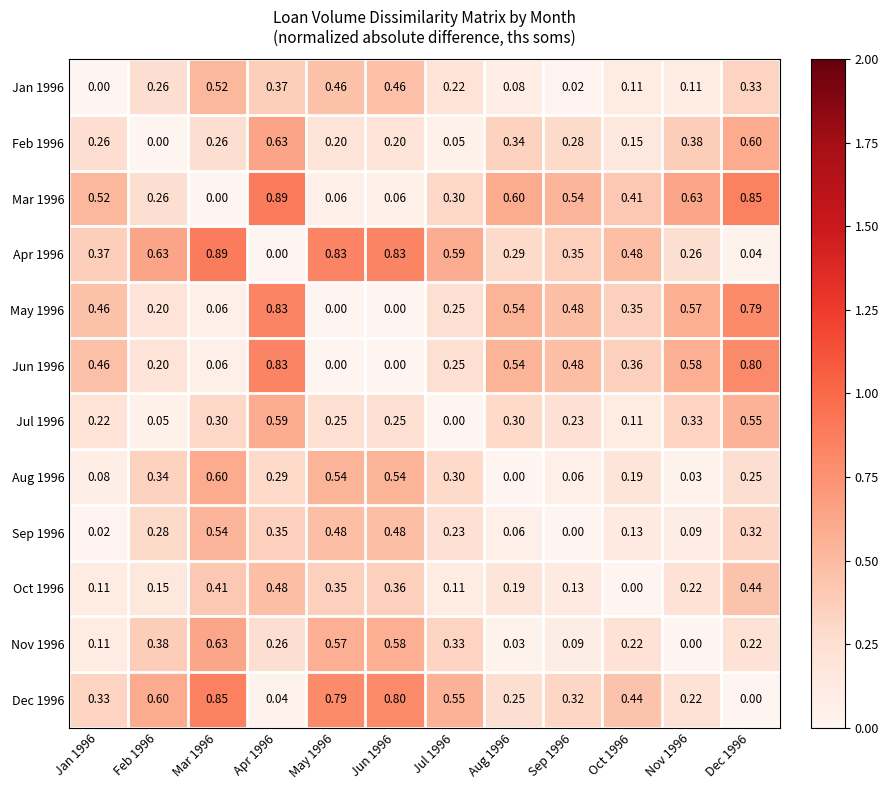

Reading left to right, what are all the values shown in this chart?

Jan 1996: Jan 1996=0.0	Feb 1996=0.3	Mar 1996=0.5	Apr 1996=0.4	May 1996=0.5	Jun 1996=0.5	Jul 1996=0.2	Aug 1996=0.1	Sep 1996=0.0	Oct 1996=0.1	Nov 1996=0.1	Dec 1996=0.3
Feb 1996: Jan 1996=0.3	Feb 1996=0.0	Mar 1996=0.3	Apr 1996=0.6	May 1996=0.2	Jun 1996=0.2	Jul 1996=0.1	Aug 1996=0.3	Sep 1996=0.3	Oct 1996=0.1	Nov 1996=0.4	Dec 1996=0.6
Mar 1996: Jan 1996=0.5	Feb 1996=0.3	Mar 1996=0.0	Apr 1996=0.9	May 1996=0.1	Jun 1996=0.1	Jul 1996=0.3	Aug 1996=0.6	Sep 1996=0.5	Oct 1996=0.4	Nov 1996=0.6	Dec 1996=0.8
Apr 1996: Jan 1996=0.4	Feb 1996=0.6	Mar 1996=0.9	Apr 1996=0.0	May 1996=0.8	Jun 1996=0.8	Jul 1996=0.6	Aug 1996=0.3	Sep 1996=0.3	Oct 1996=0.5	Nov 1996=0.3	Dec 1996=0.0
May 1996: Jan 1996=0.5	Feb 1996=0.2	Mar 1996=0.1	Apr 1996=0.8	May 1996=0.0	Jun 1996=0.0	Jul 1996=0.2	Aug 1996=0.5	Sep 1996=0.5	Oct 1996=0.3	Nov 1996=0.6	Dec 1996=0.8
Jun 1996: Jan 1996=0.5	Feb 1996=0.2	Mar 1996=0.1	Apr 1996=0.8	May 1996=0.0	Jun 1996=0.0	Jul 1996=0.2	Aug 1996=0.5	Sep 1996=0.5	Oct 1996=0.4	Nov 1996=0.6	Dec 1996=0.8
Jul 1996: Jan 1996=0.2	Feb 1996=0.1	Mar 1996=0.3	Apr 1996=0.6	May 1996=0.2	Jun 1996=0.2	Jul 1996=0.0	Aug 1996=0.3	Sep 1996=0.2	Oct 1996=0.1	Nov 1996=0.3	Dec 1996=0.6
Aug 1996: Jan 1996=0.1	Feb 1996=0.3	Mar 1996=0.6	Apr 1996=0.3	May 1996=0.5	Jun 1996=0.5	Jul 1996=0.3	Aug 1996=0.0	Sep 1996=0.1	Oct 1996=0.2	Nov 1996=0.0	Dec 1996=0.2
Sep 1996: Jan 1996=0.0	Feb 1996=0.3	Mar 1996=0.5	Apr 1996=0.3	May 1996=0.5	Jun 1996=0.5	Jul 1996=0.2	Aug 1996=0.1	Sep 1996=0.0	Oct 1996=0.1	Nov 1996=0.1	Dec 1996=0.3
Oct 1996: Jan 1996=0.1	Feb 1996=0.1	Mar 1996=0.4	Apr 1996=0.5	May 1996=0.3	Jun 1996=0.4	Jul 1996=0.1	Aug 1996=0.2	Sep 1996=0.1	Oct 1996=0.0	Nov 1996=0.2	Dec 1996=0.4
Nov 1996: Jan 1996=0.1	Feb 1996=0.4	Mar 1996=0.6	Apr 1996=0.3	May 1996=0.6	Jun 1996=0.6	Jul 1996=0.3	Aug 1996=0.0	Sep 1996=0.1	Oct 1996=0.2	Nov 1996=0.0	Dec 1996=0.2
Dec 1996: Jan 1996=0.3	Feb 1996=0.6	Mar 1996=0.8	Apr 1996=0.0	May 1996=0.8	Jun 1996=0.8	Jul 1996=0.6	Aug 1996=0.2	Sep 1996=0.3	Oct 1996=0.4	Nov 1996=0.2	Dec 1996=0.0